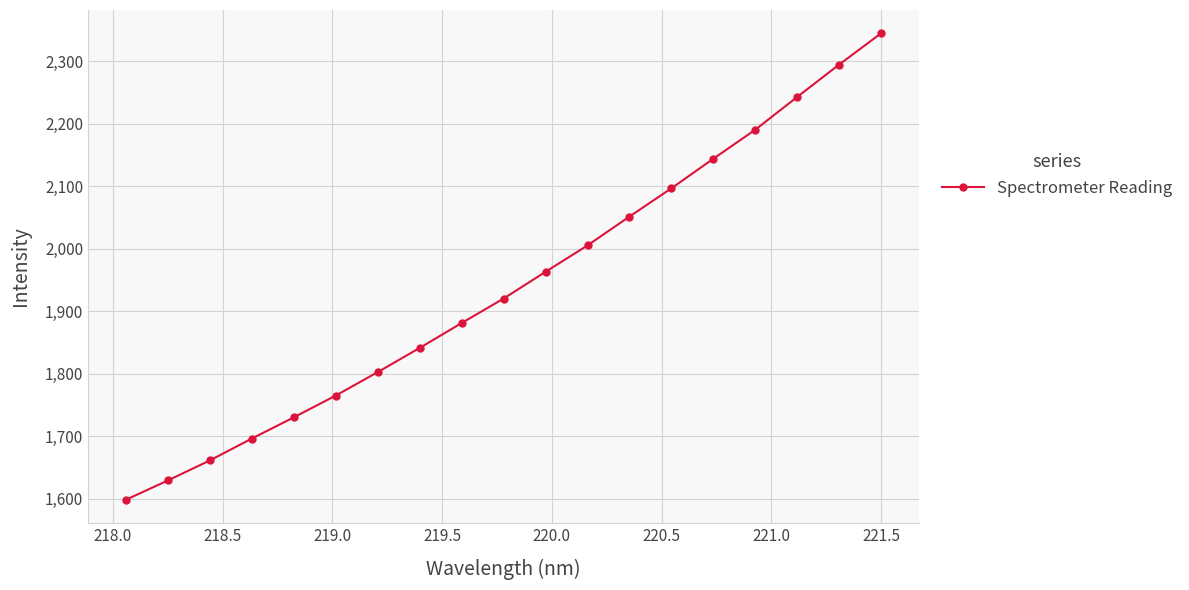

True or false: the data has more than 2 interior local peaks.

False